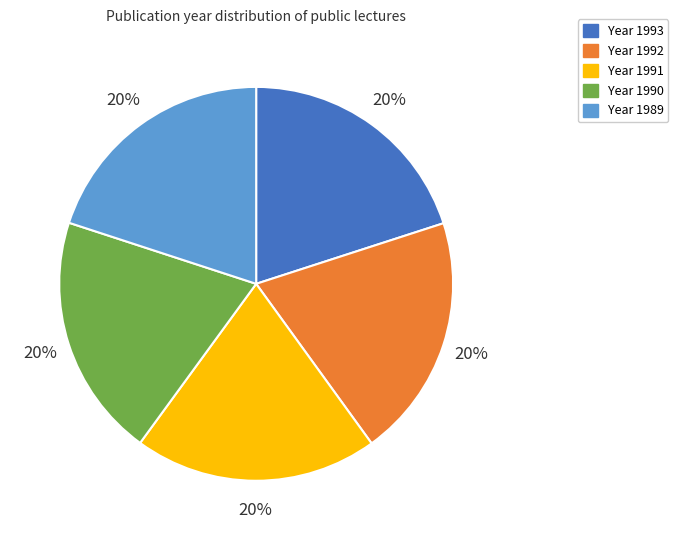

How many slices are in this pie chart?

5